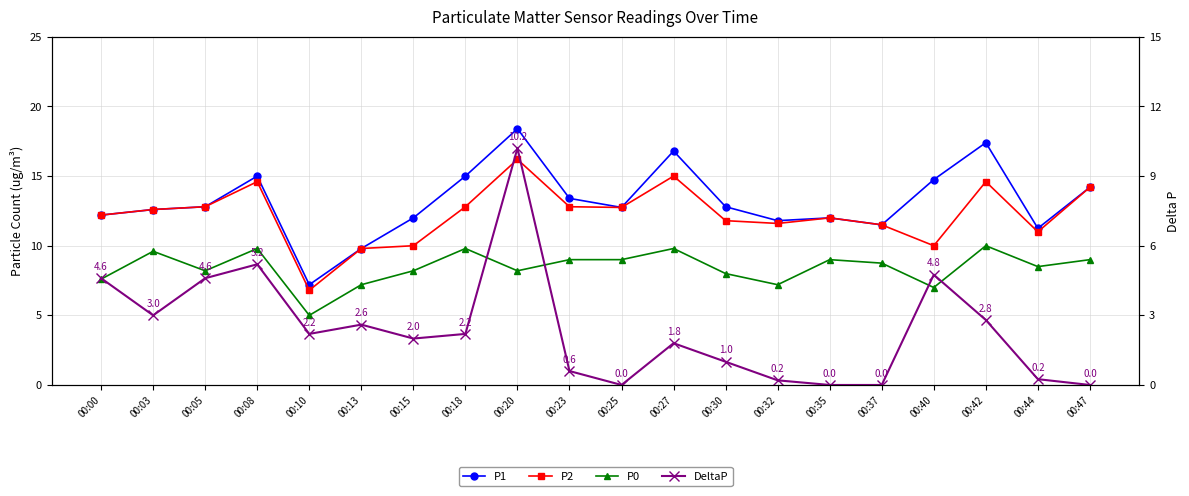

How many interior local peaks does the P1 series have?

5